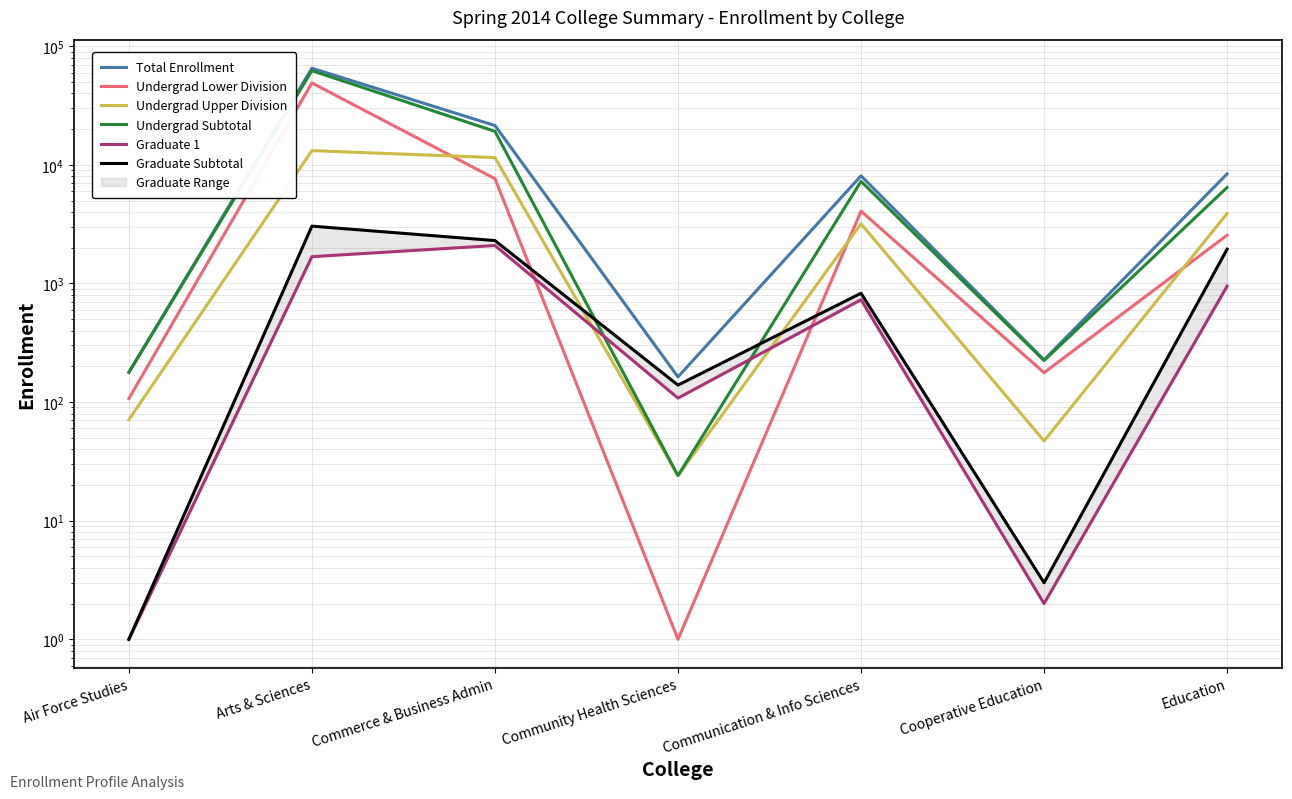

At Arts & Sciences, list the series in order from smallest to largest.

Graduate 1, Graduate Subtotal, Undergrad Upper Division, Undergrad Lower Division, Undergrad Subtotal, Total Enrollment